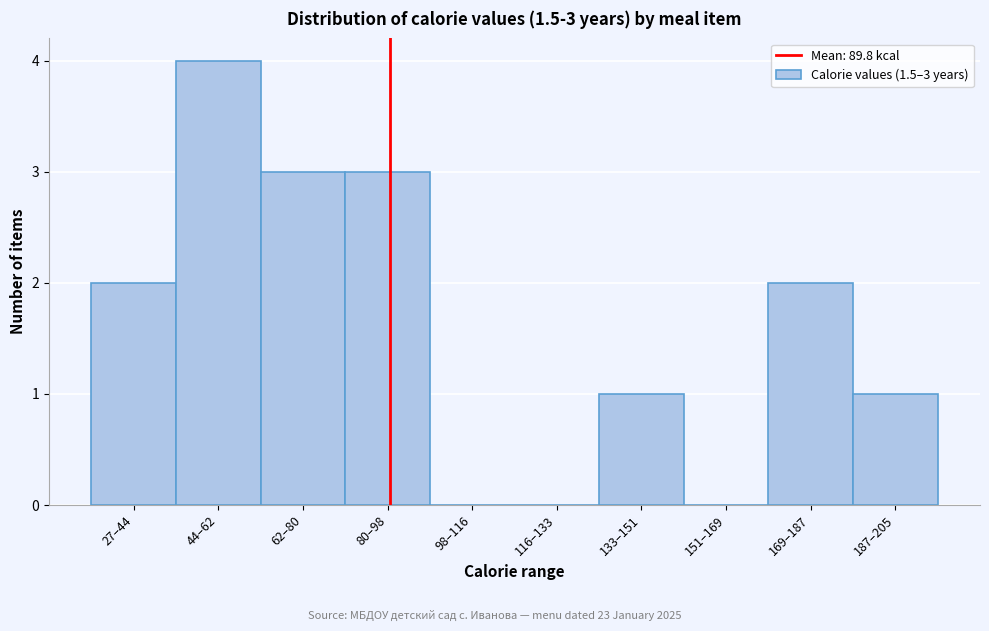

Reading left to right, list all the values displayed in this chart.

27–44=2	44–62=4	62–80=3	80–98=3	98–116=0	116–133=0	133–151=1	151–169=0	169–187=2	187–205=1